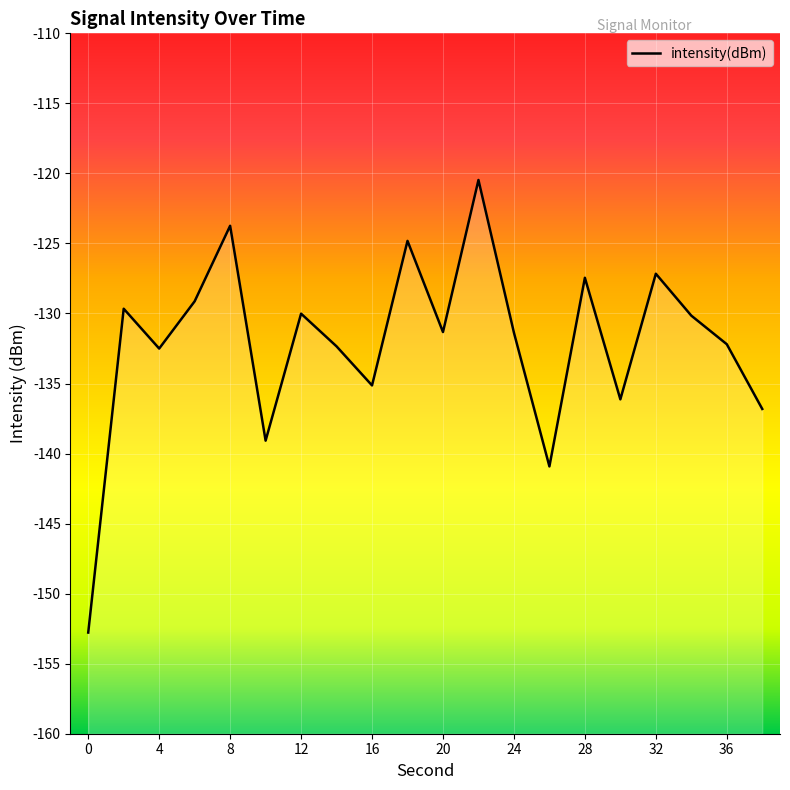

What is the value of the 17th point from the left?

-127.2